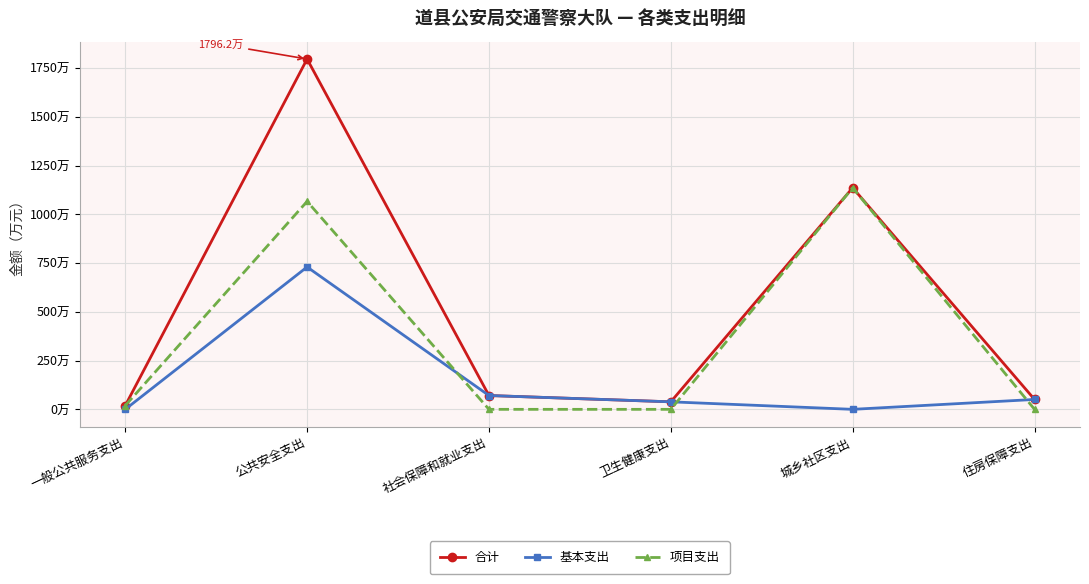

Reading right to left, list all the values displayed in this chart.

合计: 50.7	1136.2	38.5	70.9	1796.2	19.1
基本支出: 50.7	0.0	38.5	70.9	730.0	0.0
项目支出: 0.0	1136.2	0.0	0.0	1066.3	19.1